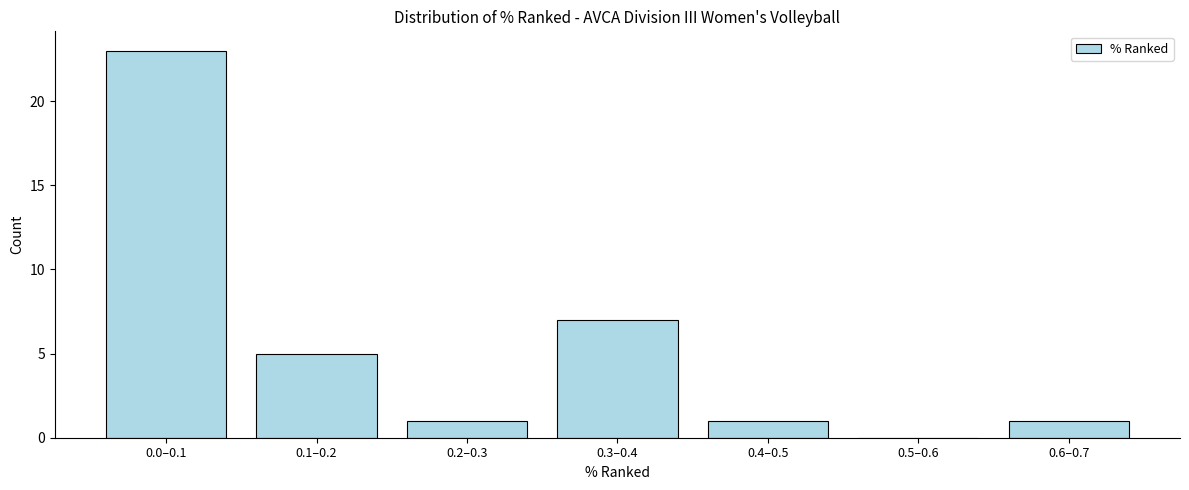

Reading left to right, what are all the values shown in this chart?

0.0–0.1=23	0.1–0.2=5	0.2–0.3=1	0.3–0.4=7	0.4–0.5=1	0.5–0.6=0	0.6–0.7=1